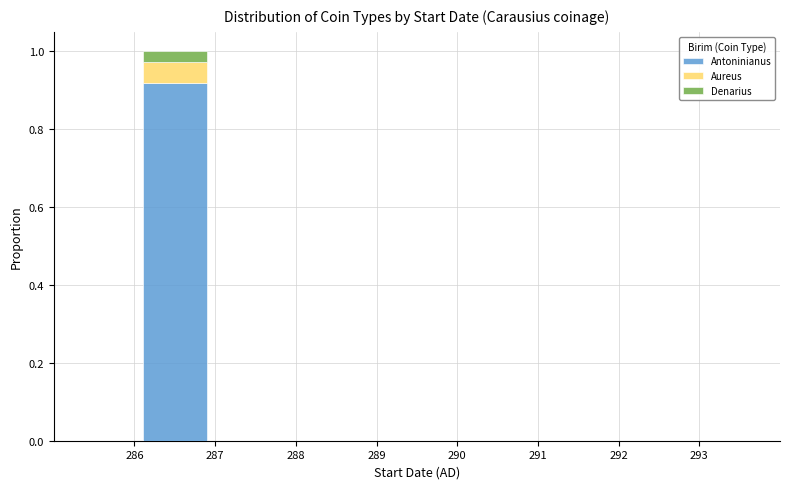

Which range on the x-axis has the tallest stacked bar (by total height)?

286 to 287